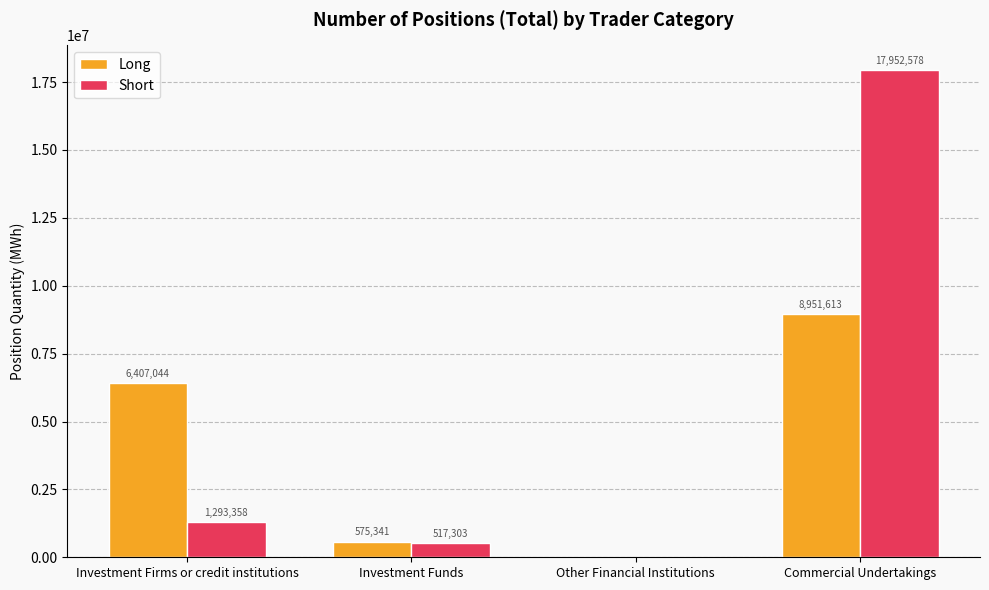

What is the maximum value shown in the chart?

17952578